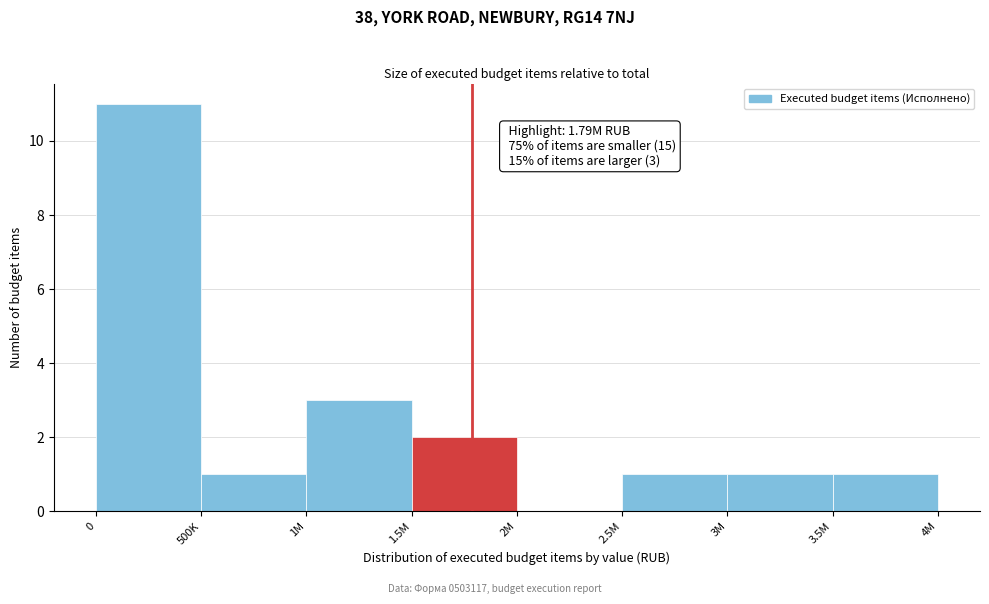

Reading left to right, what are all the values shown in this chart?

0=11	500K=1	1M=3	1.5M=2	2M=0	2.5M=1	3M=1	3.5M=1